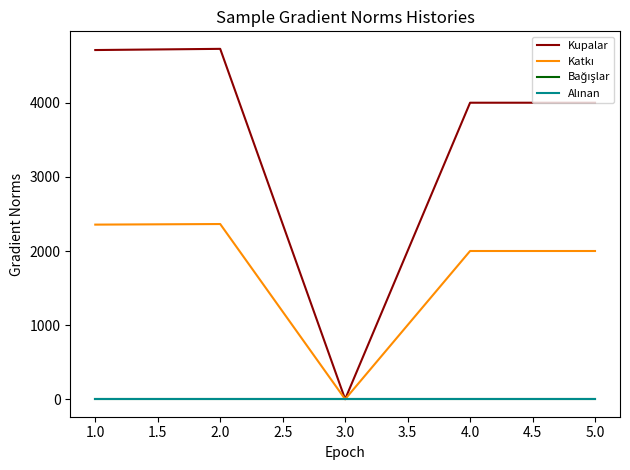

Does the chart have visible grid lines?

No